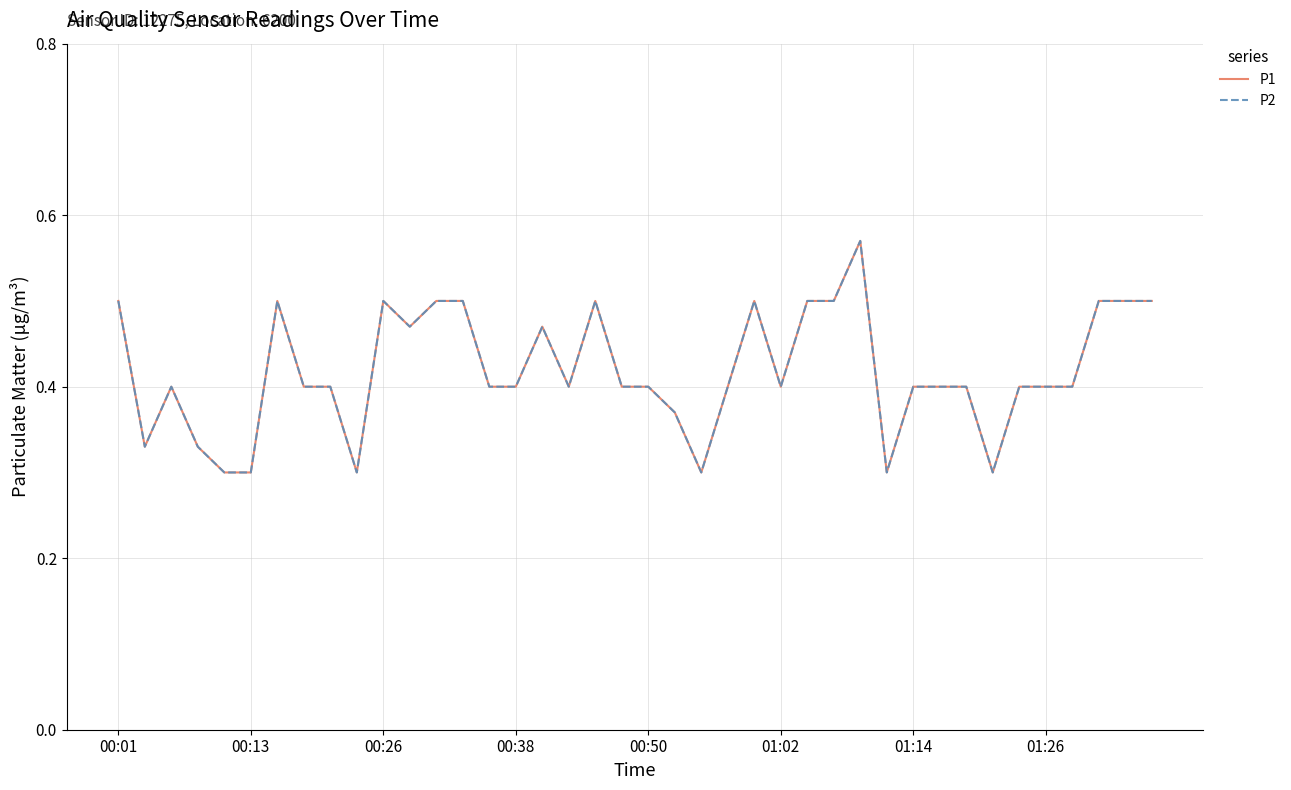

True or false: P2 and P1 intersect in this chart.

False